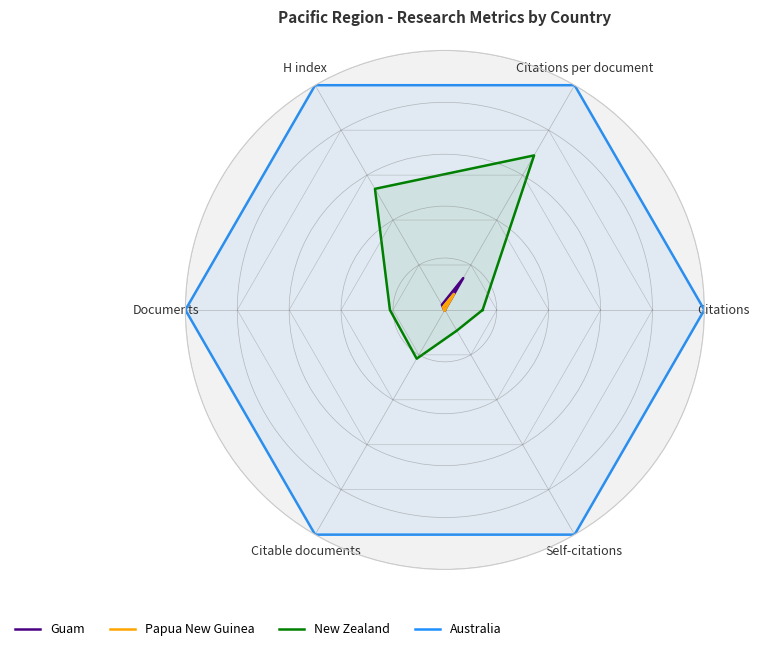

Rank the series by their maximum value, from lowest to highest.

Papua New Guinea, Guam, New Zealand, Australia